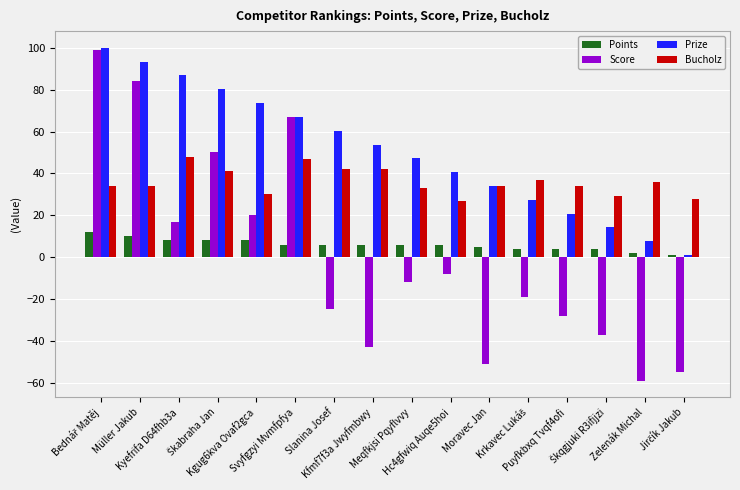

What is the minimum value shown in the chart?

-59.0